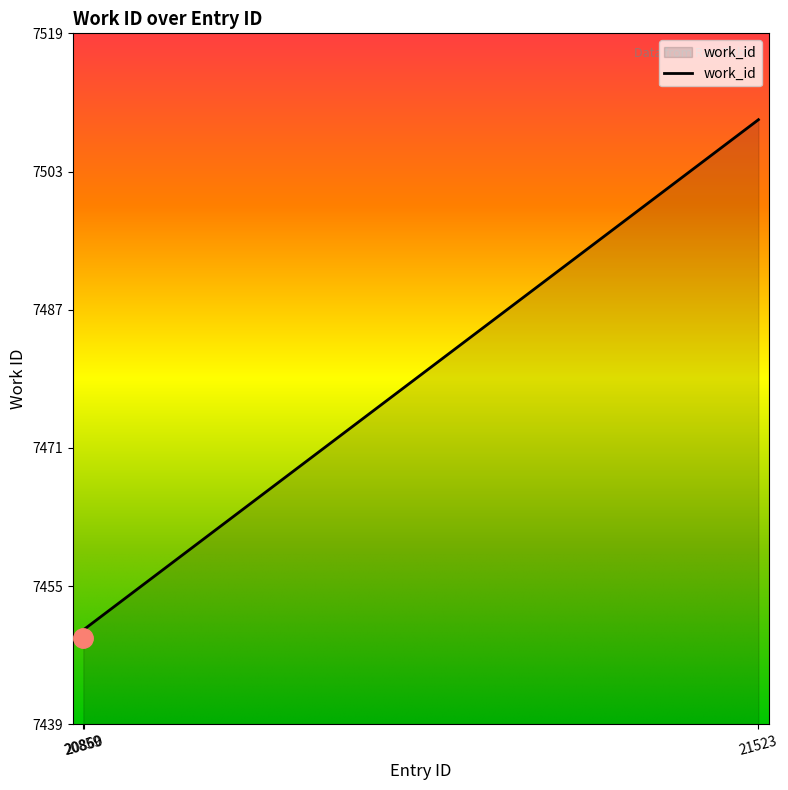

How many lines are shown in the chart?

1